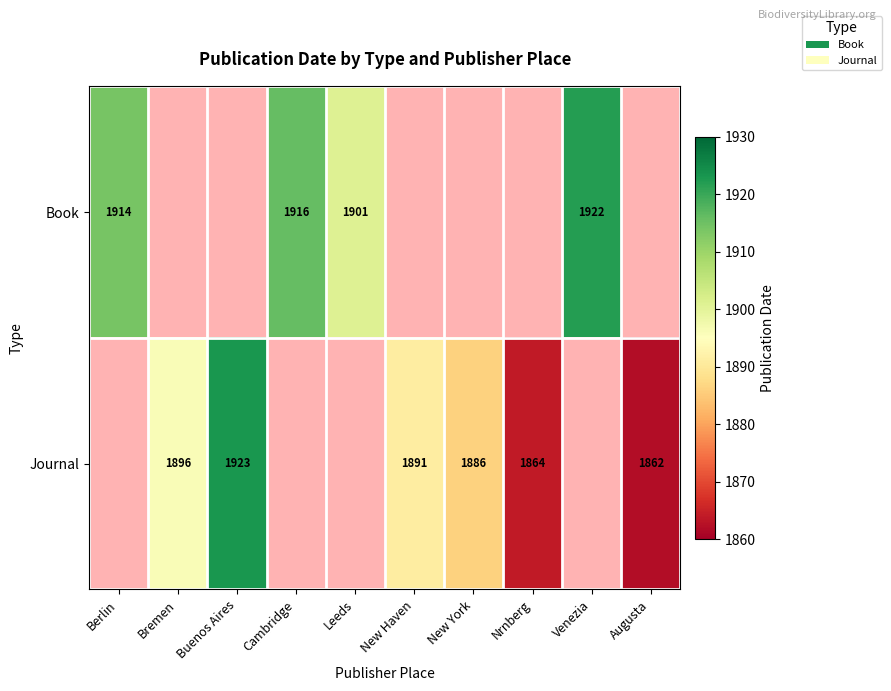

Is it true that Book equals 2877 at Venezia?

False